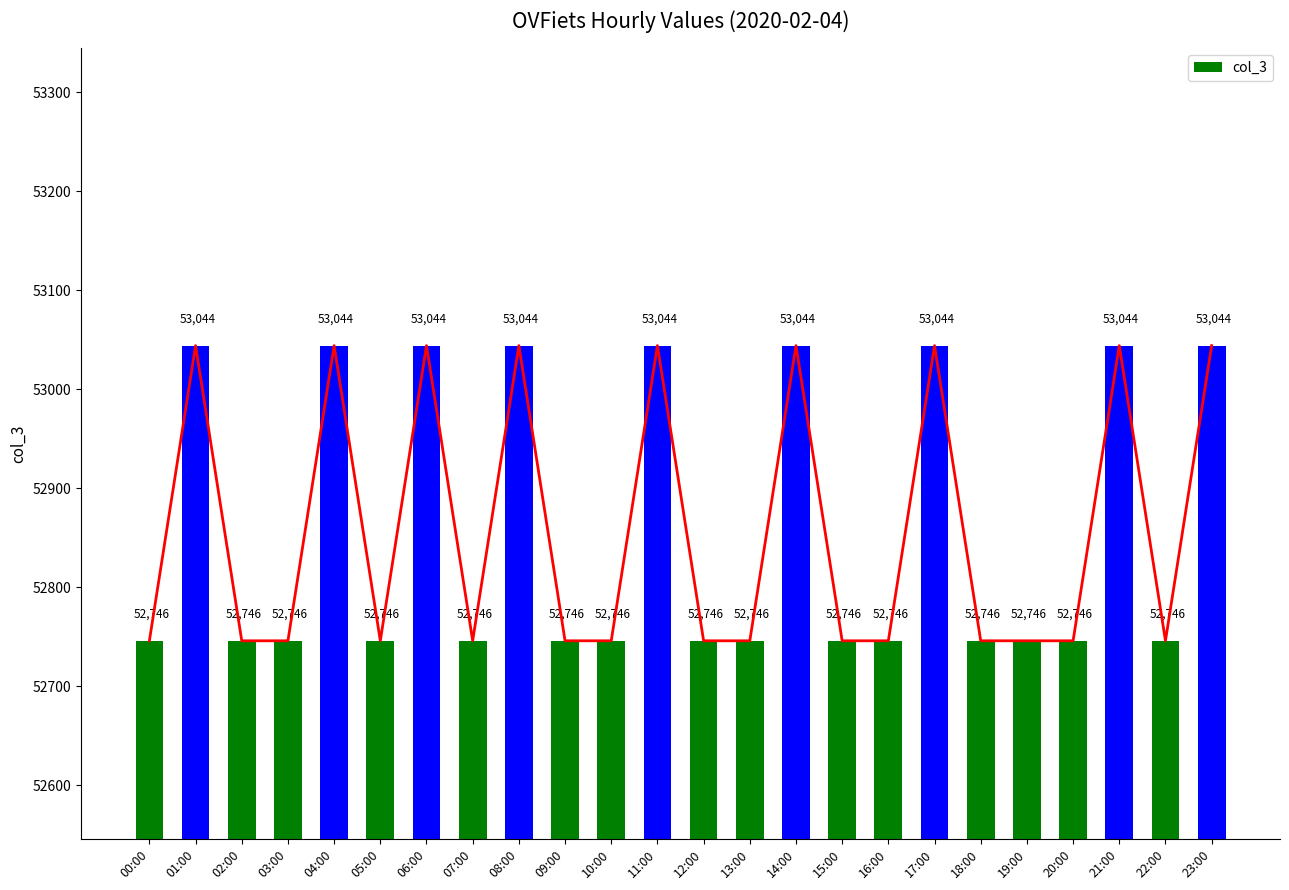

The value at 04:00 is 53044. True or false?

True